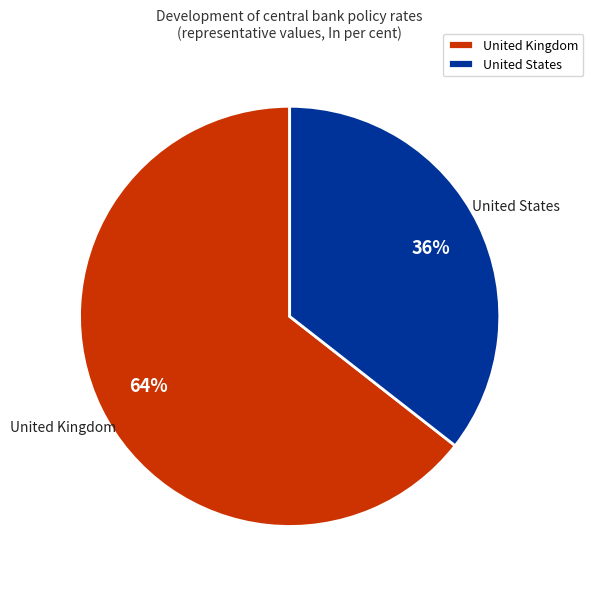

Combined, do United States and United Kingdom account for over 50%?

Yes